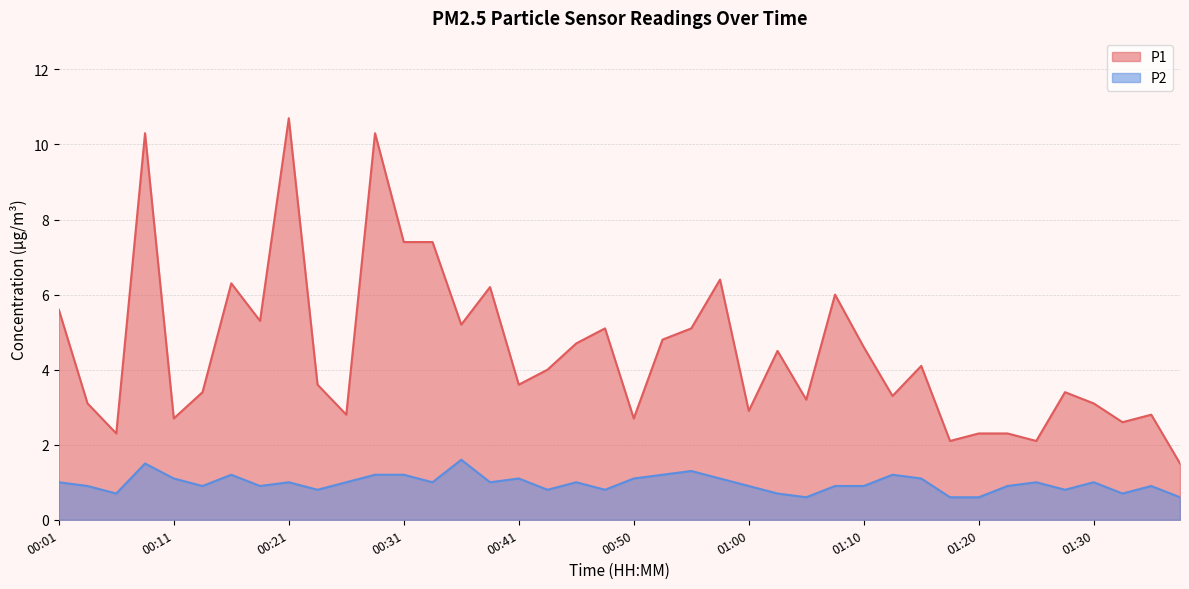

Where is the first local minimum for P1?

00:06